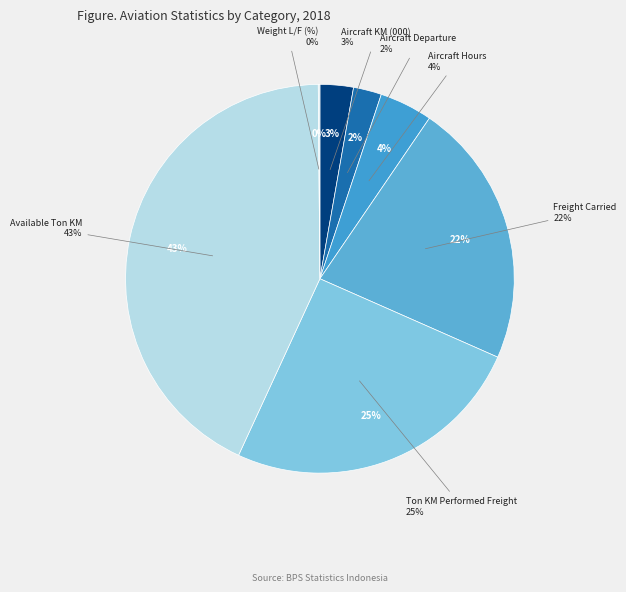

The Aircraft KM (000) slice represents 3% of the pie. True or false?

True